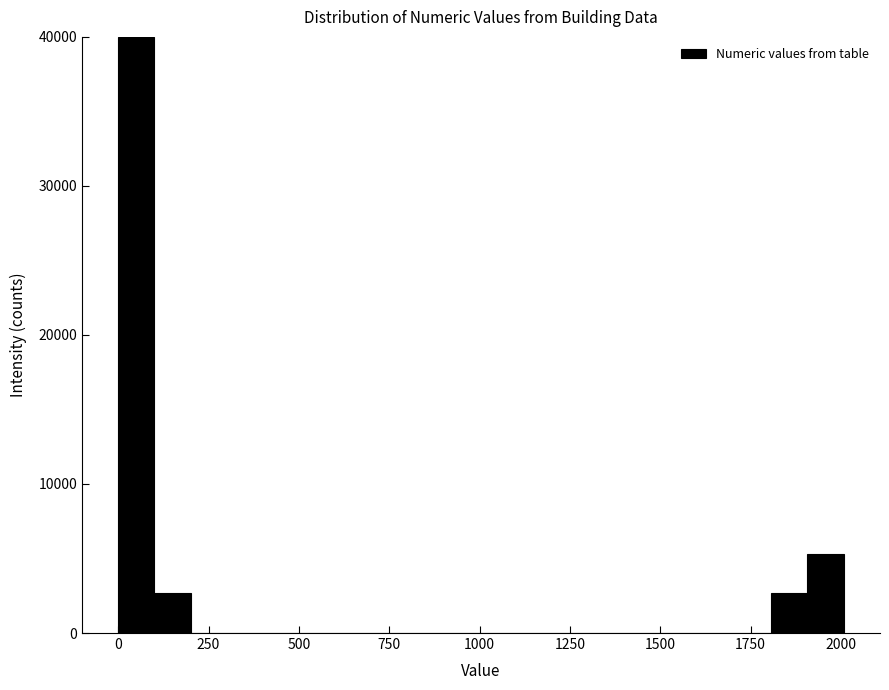

Read against the x-axis, roughly where is the centre of the tallest bar?

50